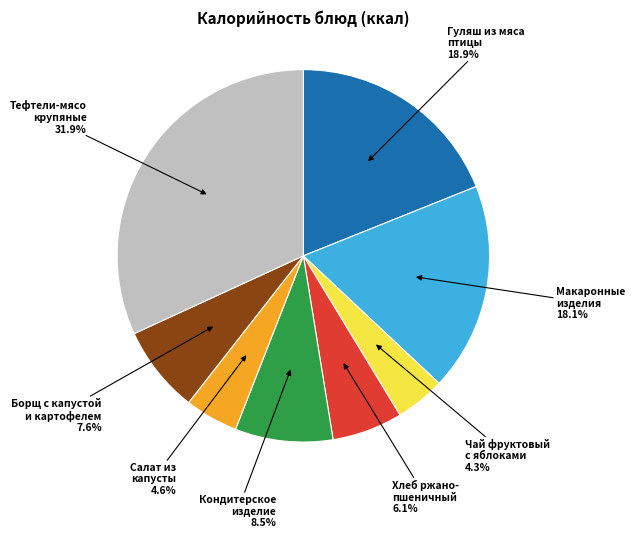

Does any single category account for the majority?

No